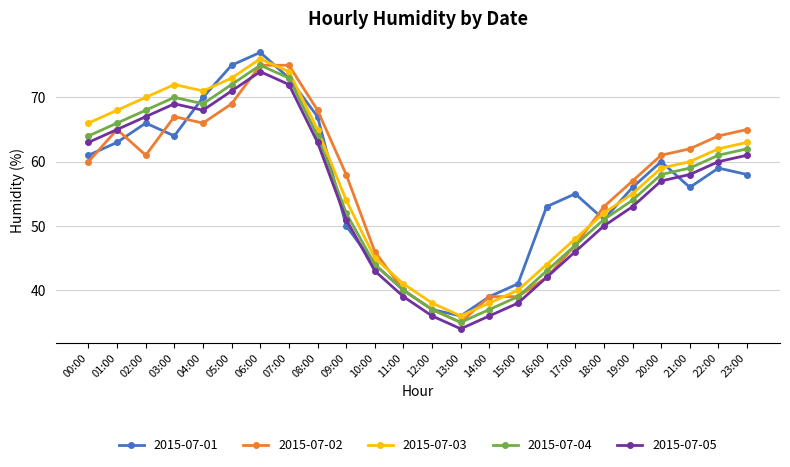

What position from the left is 02:00?

3